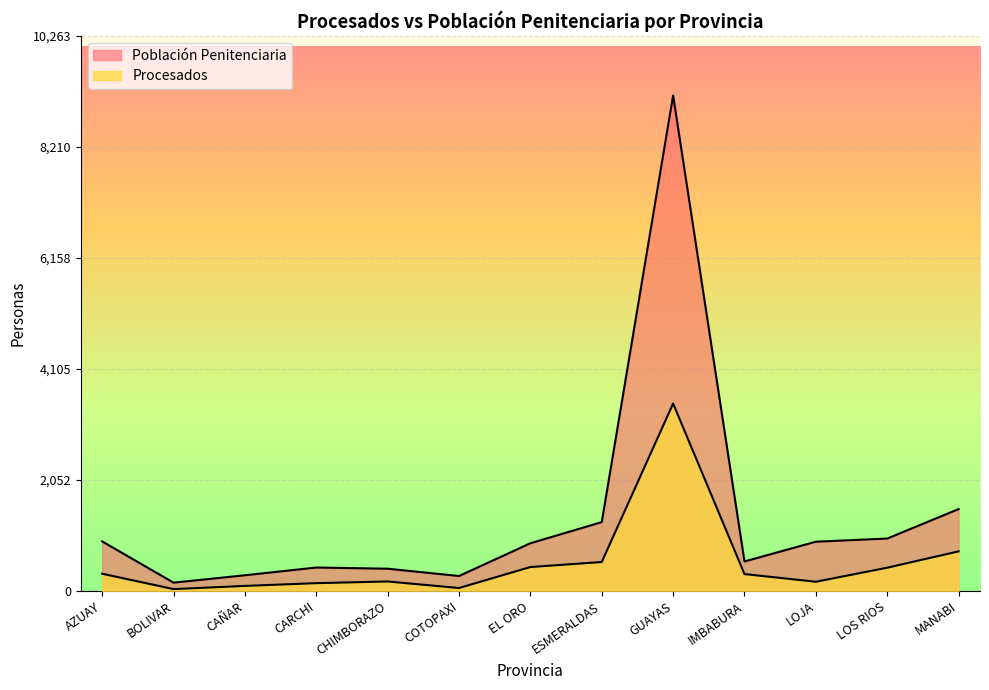

What is the minimum value for Población Penitenciaria?

151